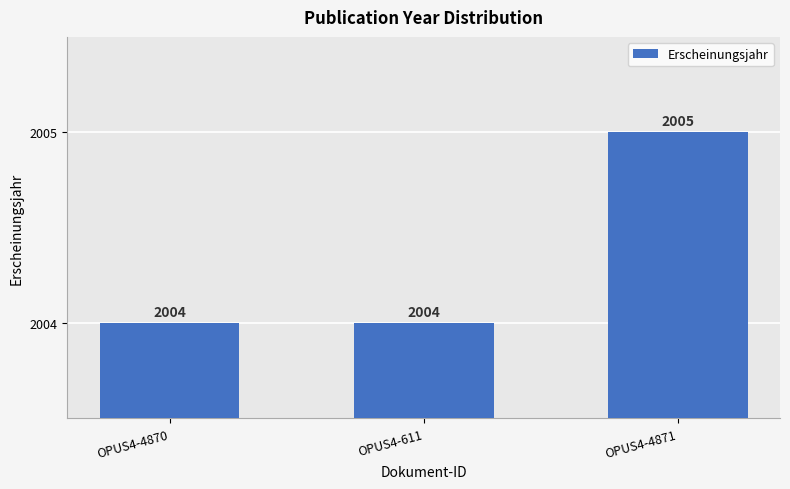

What value does the data have at OPUS4-4871?

2005